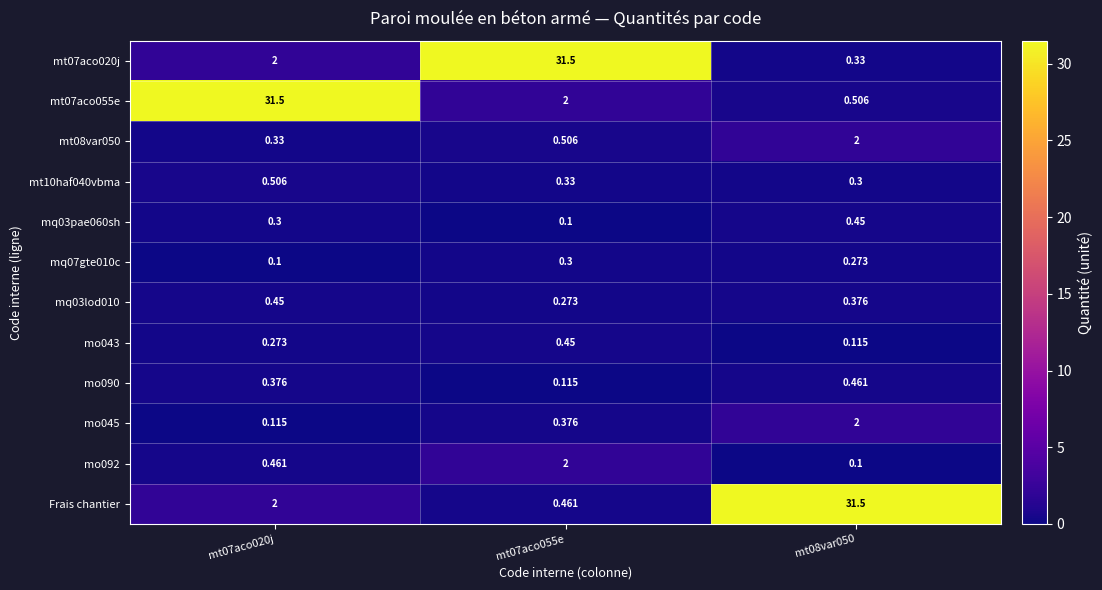

Is the value of mt07aco055e at mt07aco020j greater than the value of mo092 at mt08var050?

Yes